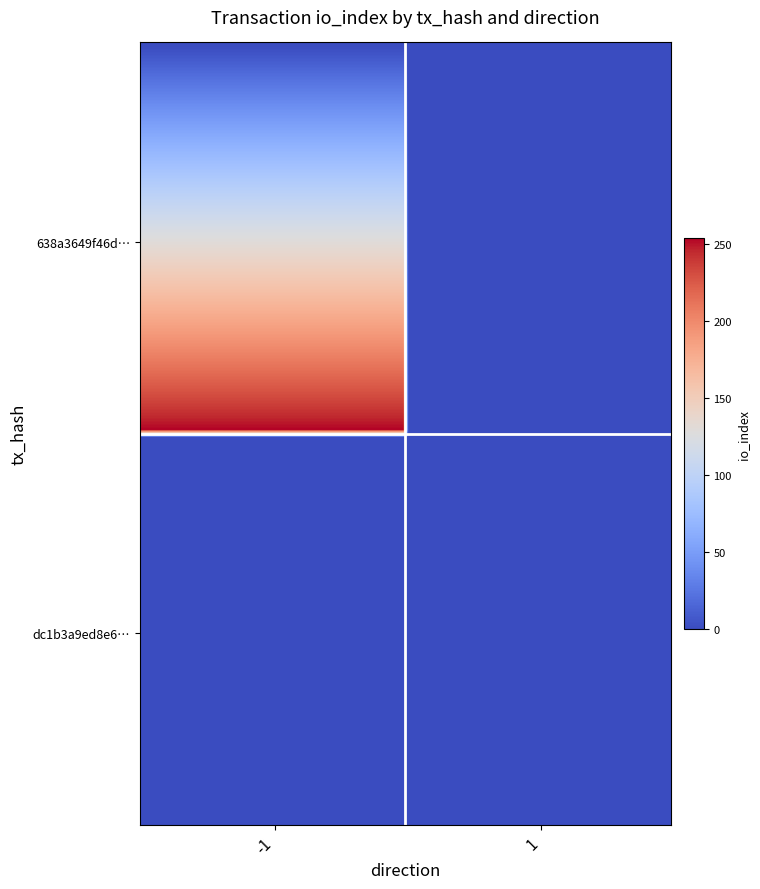

At how many categories does at least one series exceed 63?

1